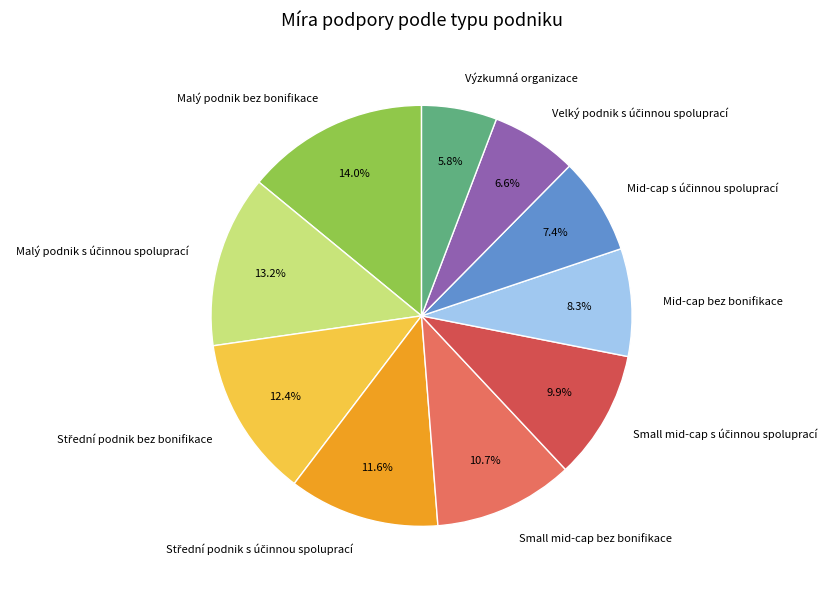

Which slice is the smallest?

Výzkumná organizace